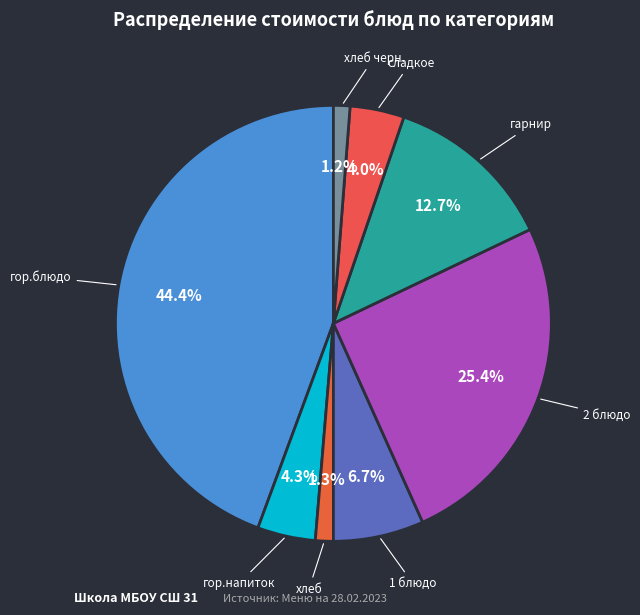

True or false: 2 блюдо accounts for 14% of the total.

False